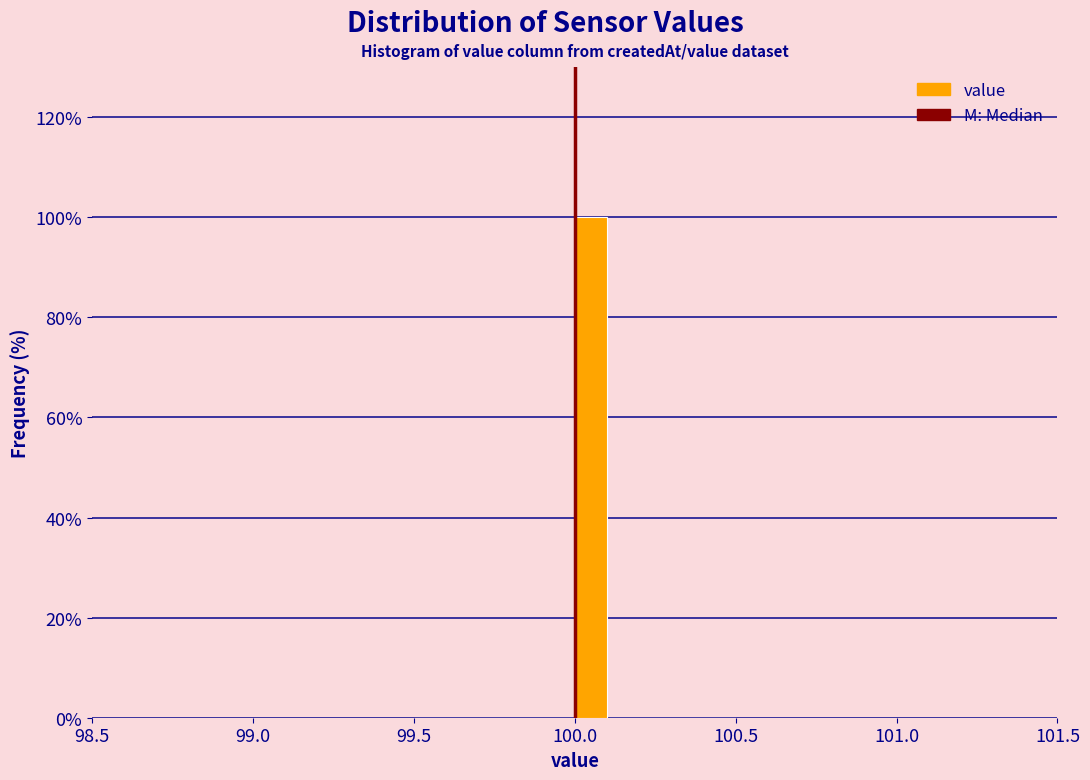

Read against the x-axis, roughly where is the centre of the tallest bar?

100.05